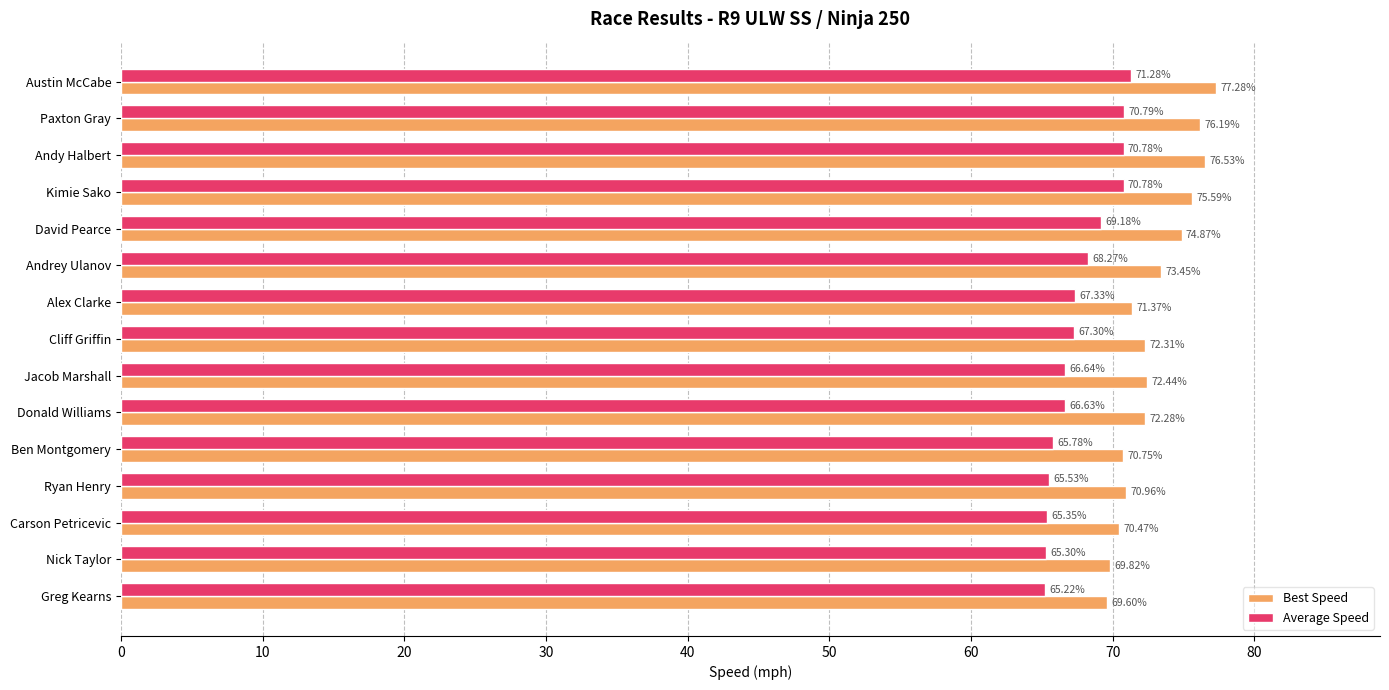

Which series has the widest spread of values?

Best Speed